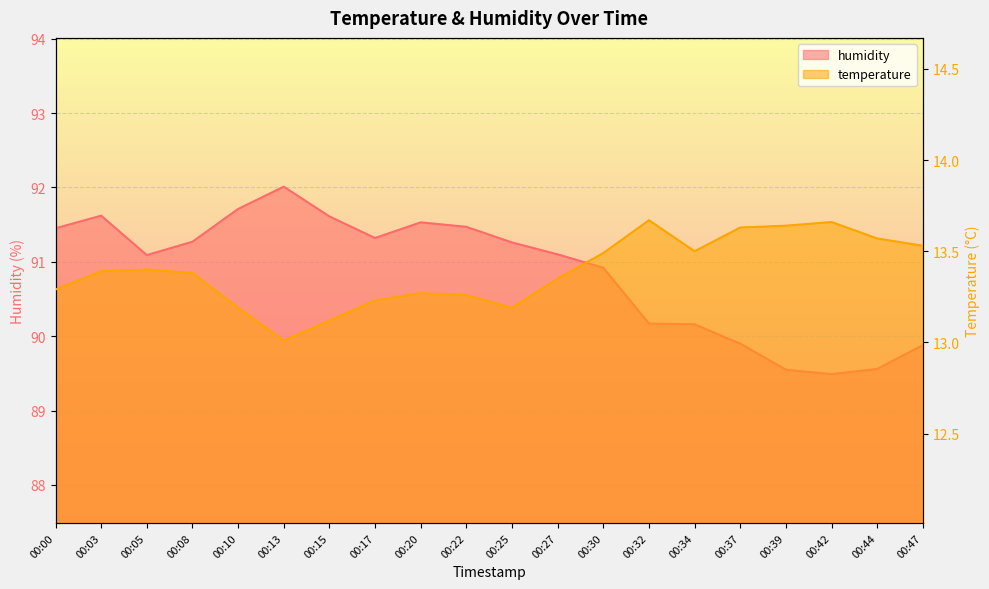

Rank the series at 00:15 from lowest to highest value.

temperature, humidity